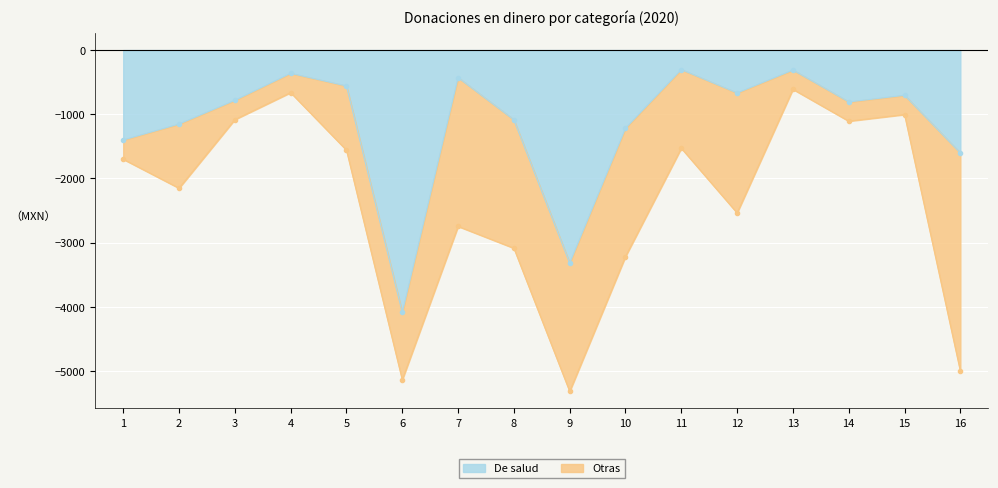

Reading left to right, extract all data points from this chart.

-1402	-1153	-784	-363	-560	-4090	-430	-1088	-3320	-1218	-305	-669	-312	-808	-705	-1605